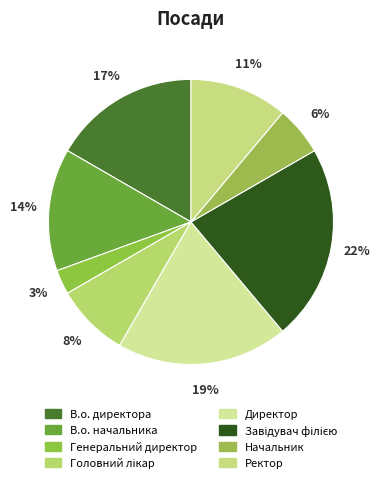

Which slice is the smallest?

Генеральний директор